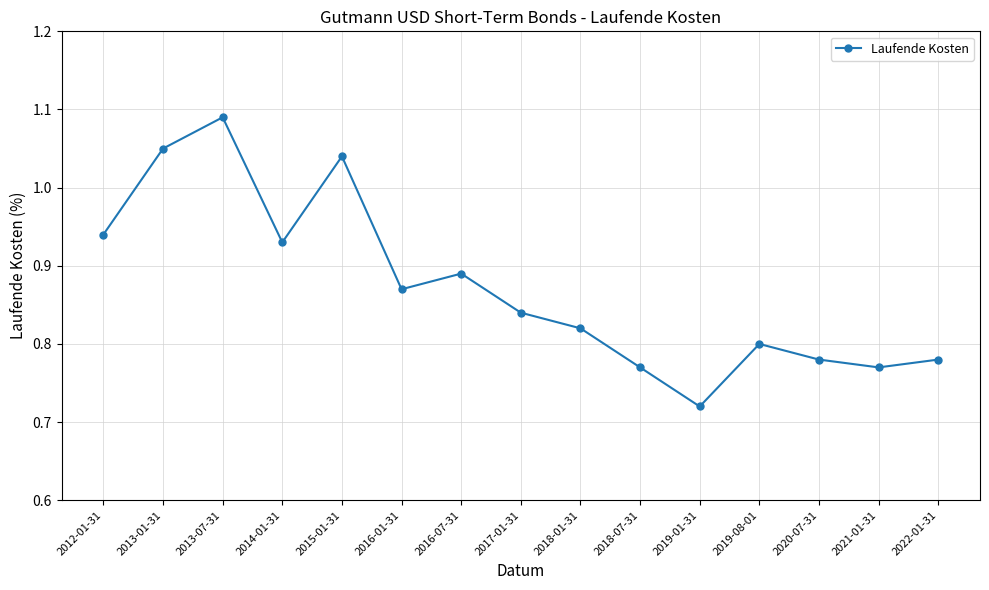

What is the sum of all values?

13.1